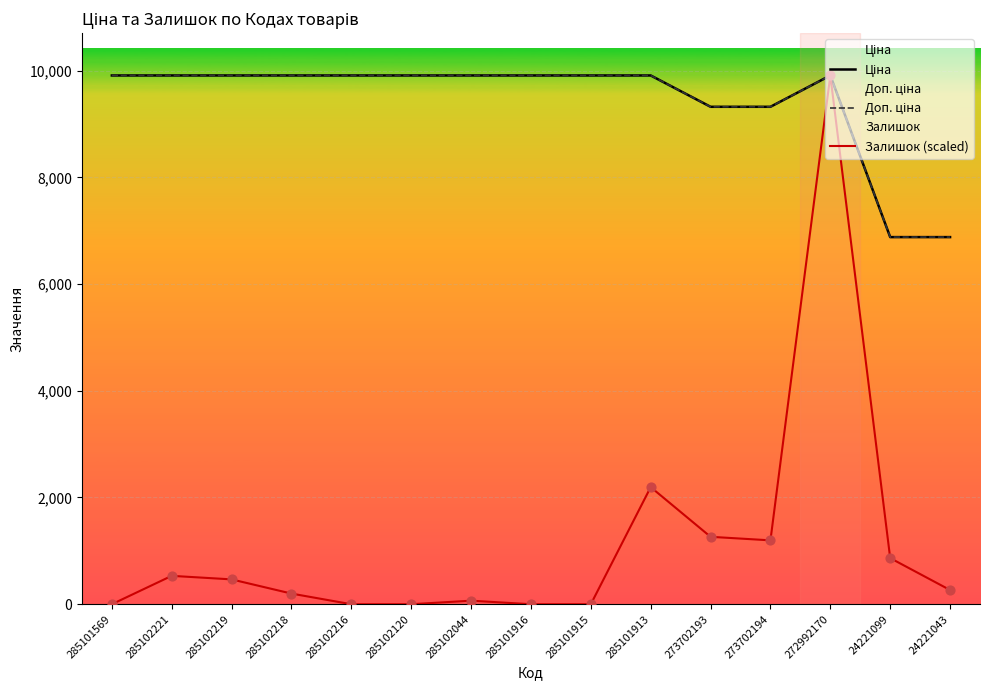

Which series has the widest spread of Y values?

Залишок (scaled)